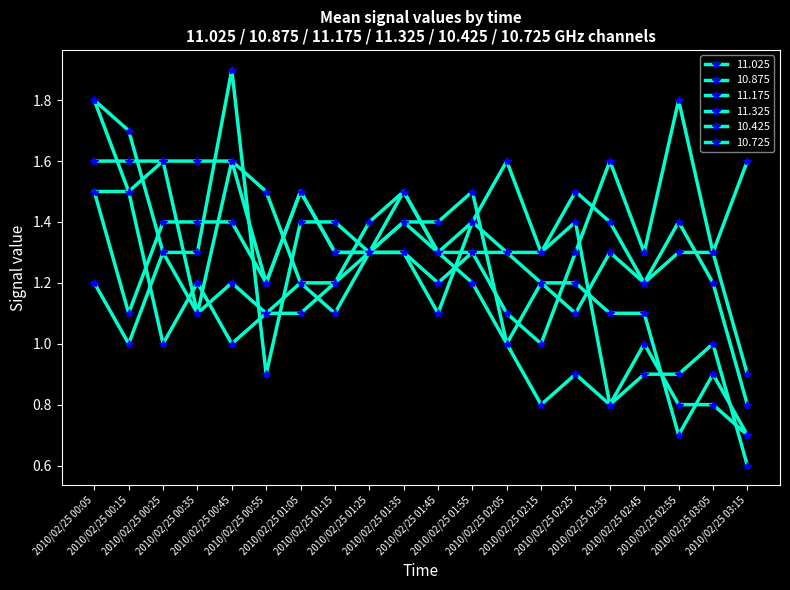

At which category does 11.025 reach its first local peak?

2010/02/25 01:55